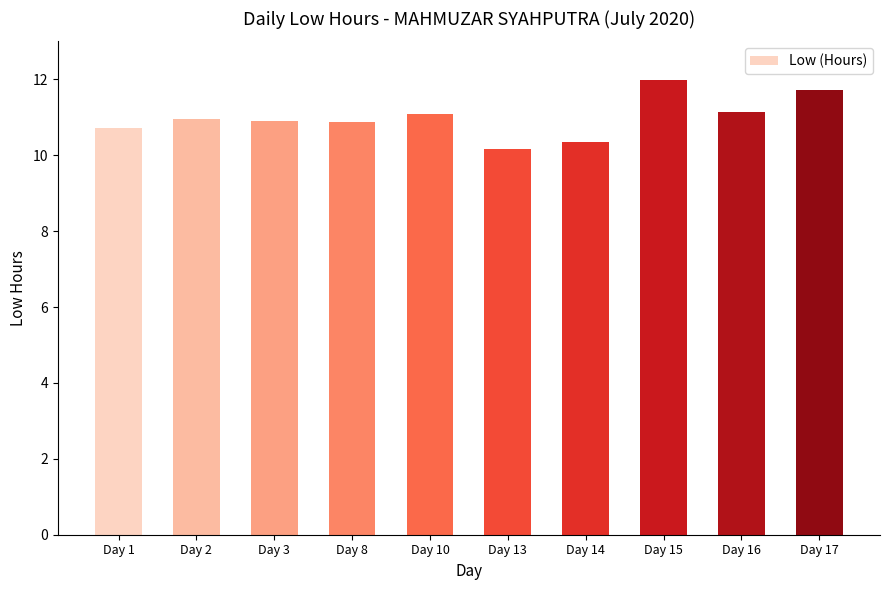

What is the value of the 6th bar from the left?

10.2